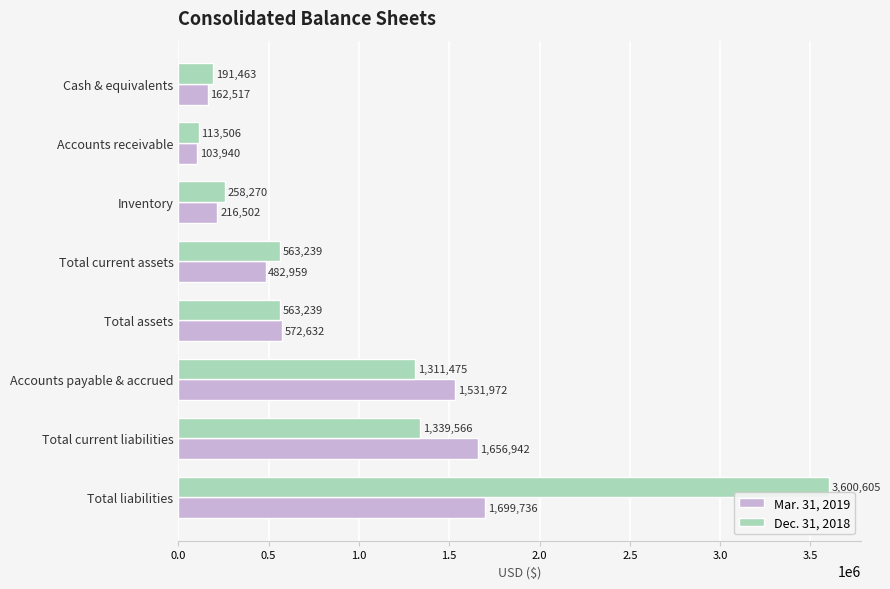

How many data points does each series have?

8